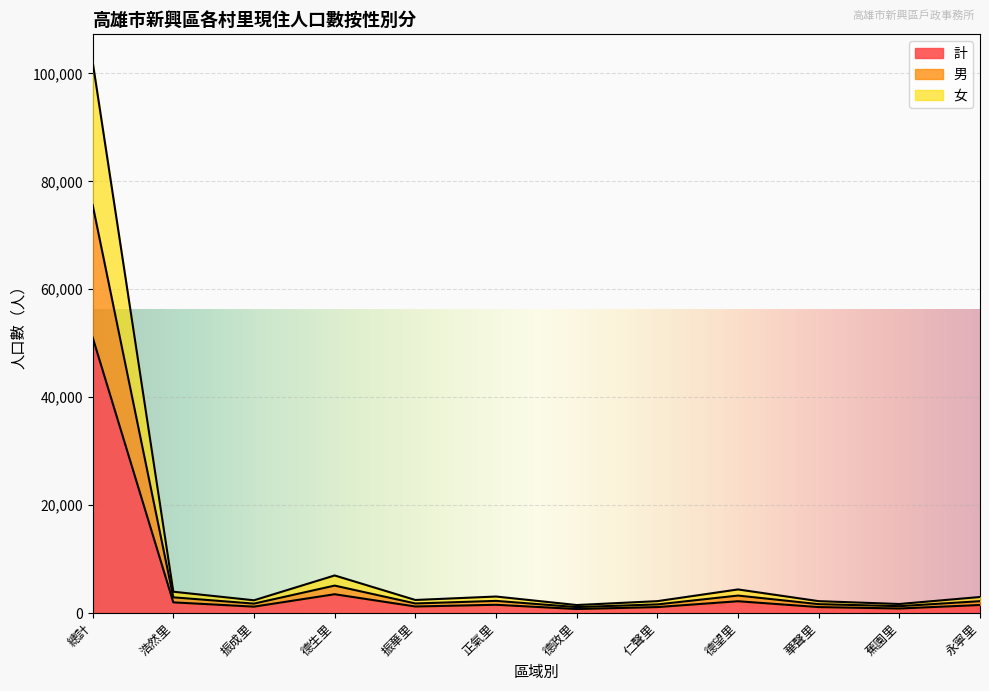

Reading left to right, what are all the values shown in this chart?

計: 51070	1973	1179	3480	1208	1528	739	1099	2184	1099	835	1484
男: 75621	2905	1739	5080	1769	2247	1098	1595	3233	1642	1267	2189
女: 102140	3946	2358	6960	2416	3056	1478	2198	4368	2198	1670	2968